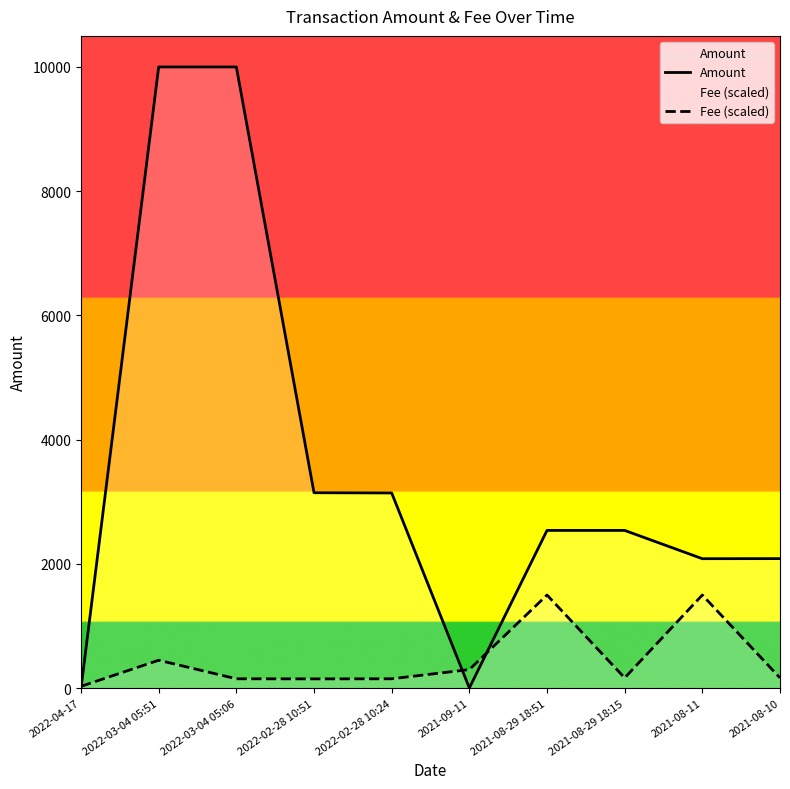

True or false: Amount and Fee (scaled) cross at least once.

True